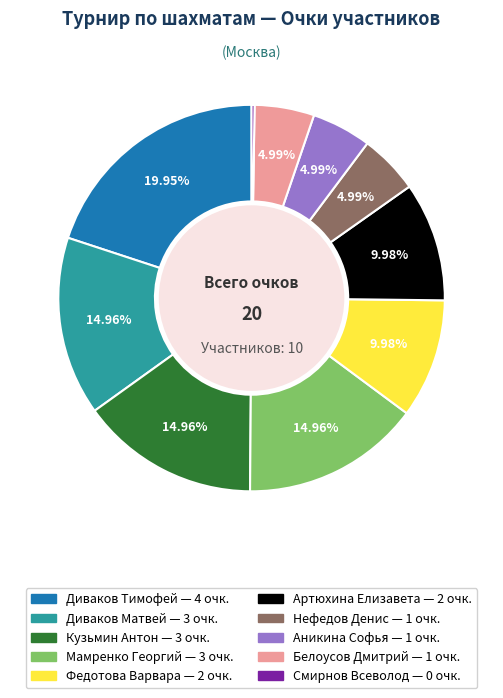

Approximately how many times larger is the value at Диваков Тимофей compared to Артюхина Елизавета?

2.0